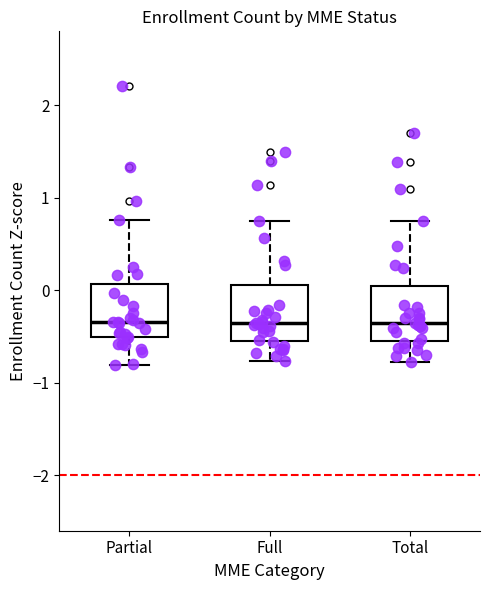

Where does the median line of the box for Partial sit on the y-axis? The values are not printed on the chart, so give them approximately, as read against the axis.

-0.3